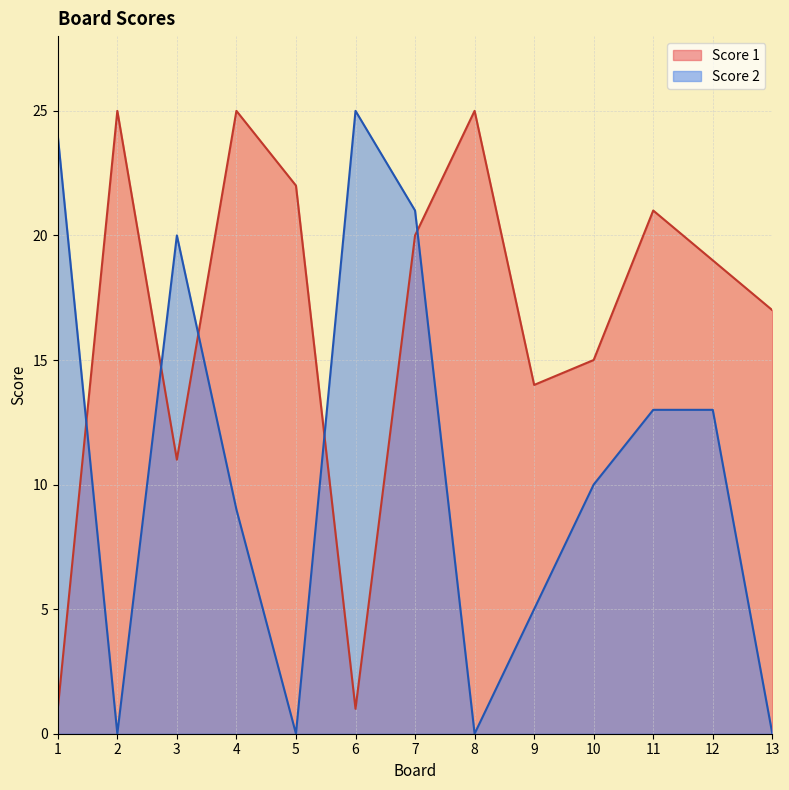

What is the sum of the Score 2 values at 2 and 11?

13